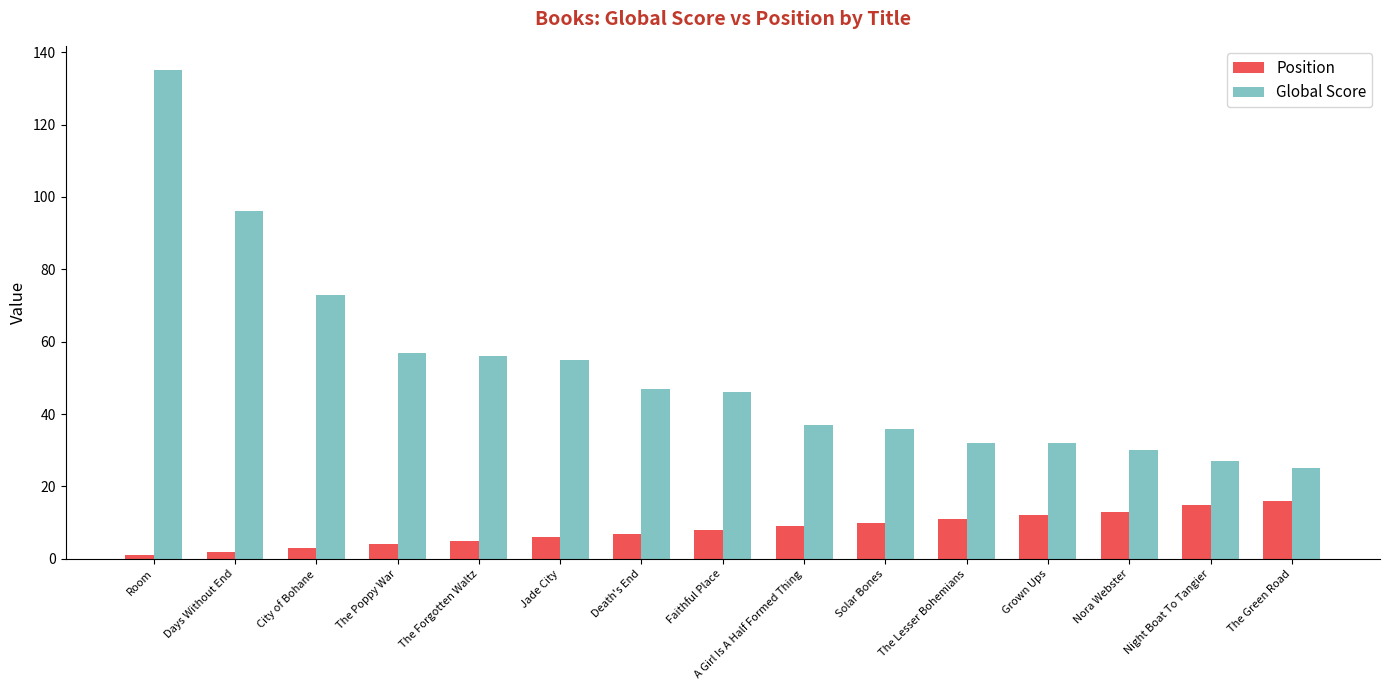

List the series in order of their peak value, lowest first.

Position, Global Score